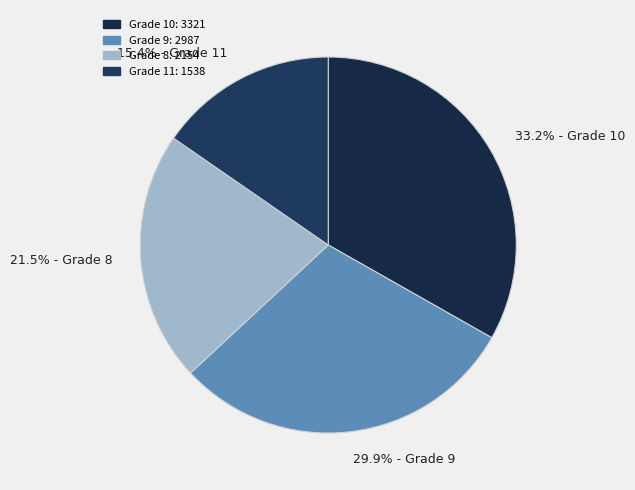

Which has a higher value, 21.5% - Grade 8 or 15.4% - Grade 11?

21.5% - Grade 8